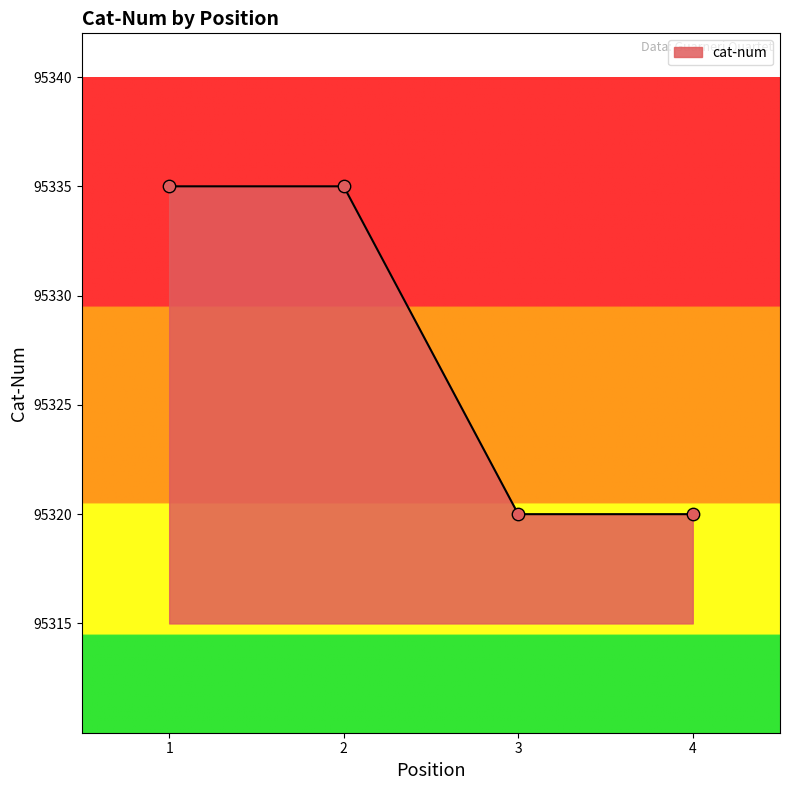

What is the change in value from 1 to 3?

-15